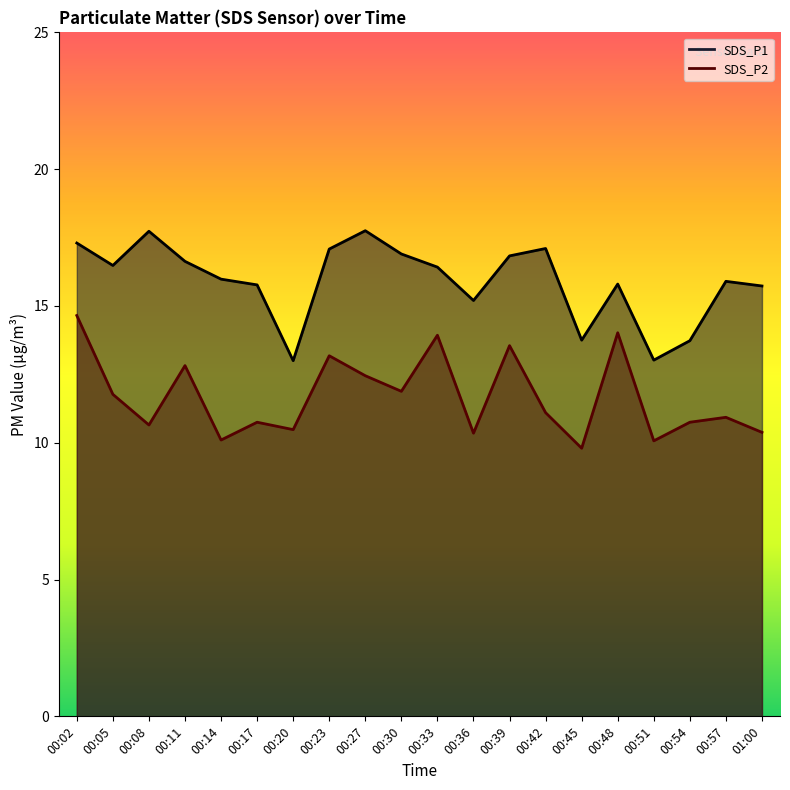

Between 00:42 and 00:05, which is larger?

00:42